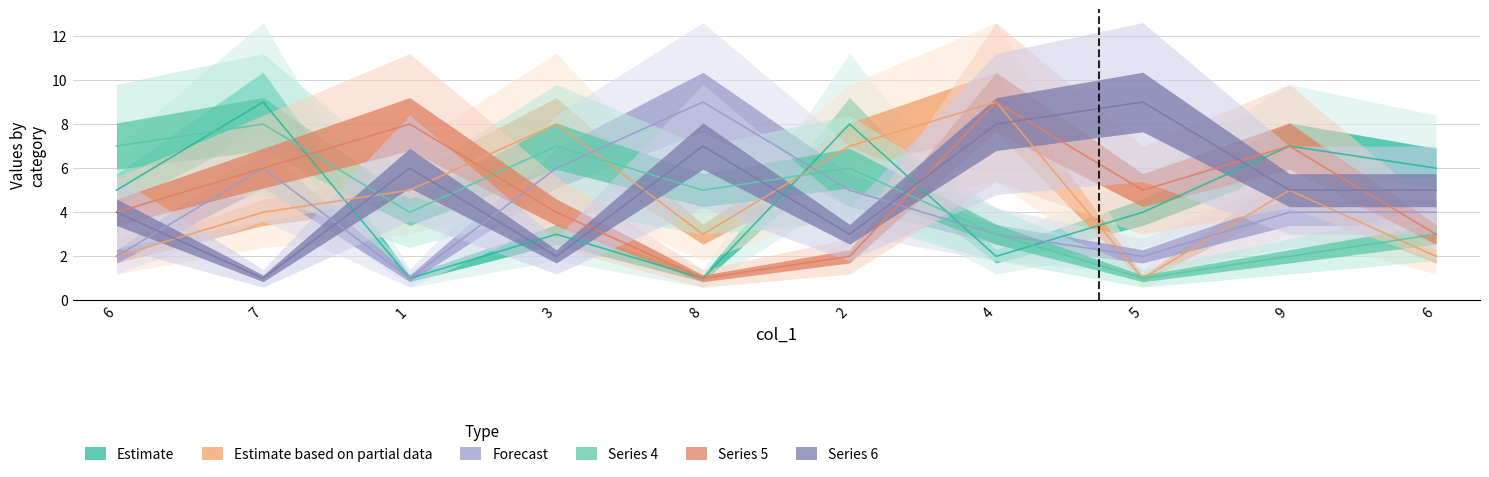

How many lines are shown in the chart?

6